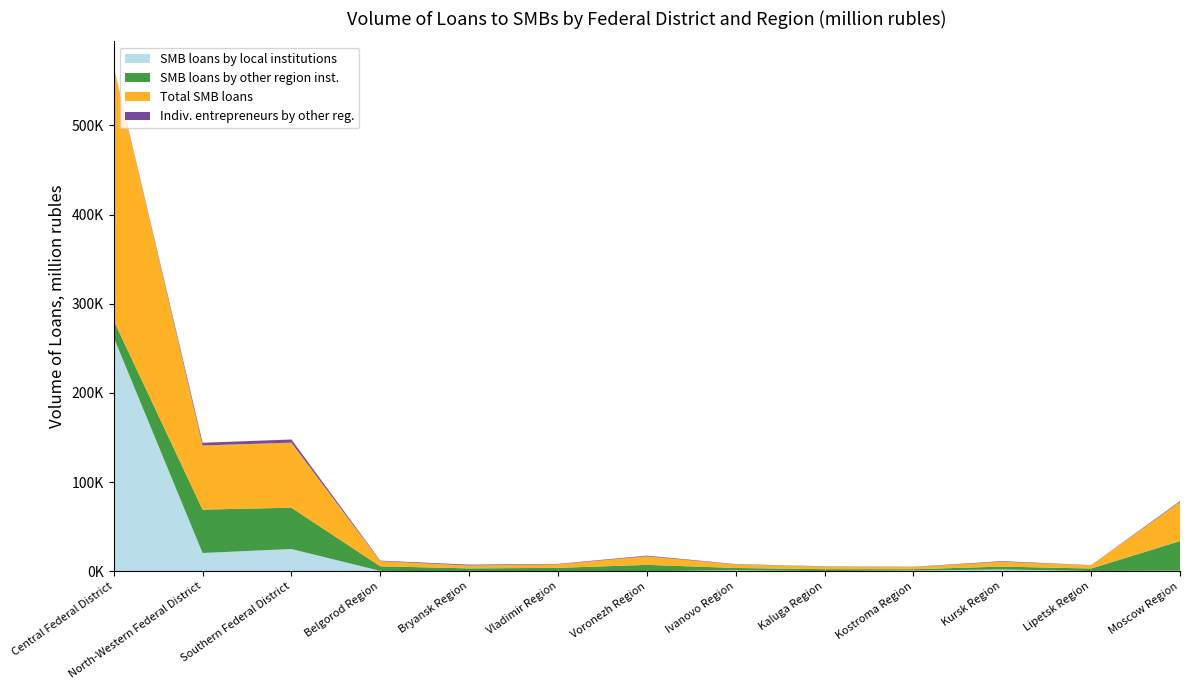

Reading left to right, extract all data points from this chart.

SMB loans by local institutions: 262259	20469	24934	379	0	142	0	1104	168	840	1976	283	685
SMB loans by other region inst.: 18864	48663	46301	5155	3206	3651	7153	2577	2115	1437	3237	2776	33149
Total SMB loans: 284662	71974	72991	5782	3273	4038	9619	3976	2978	2456	5443	3549	43962
Indiv. entrepreneurs by other reg.: 161	2987	3529	595	893	448	728	375	275	298	680	210	864